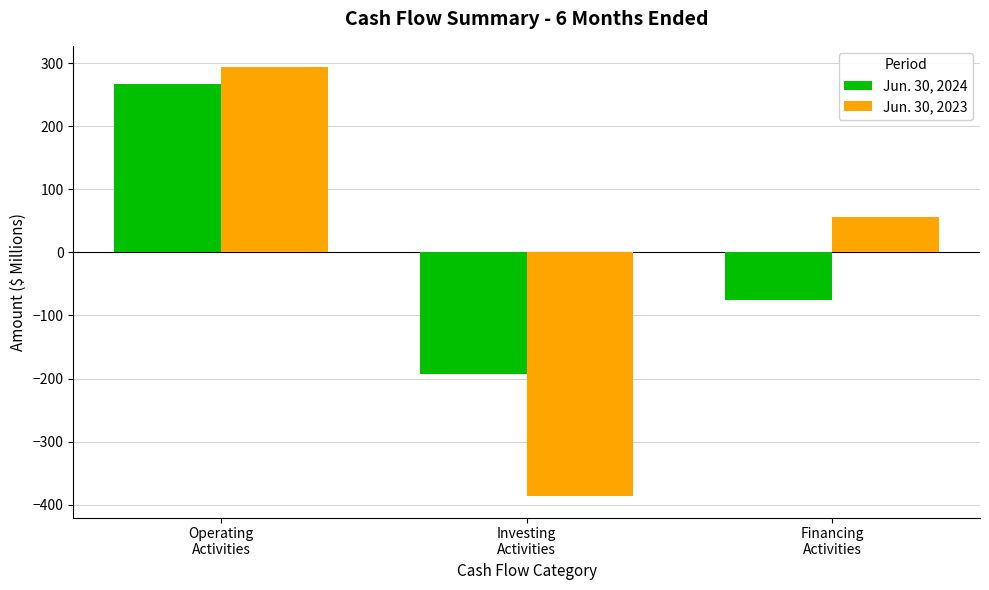

What is the sum of the Jun. 30, 2023 values at Investing
Activities and Operating
Activities?

-92.9